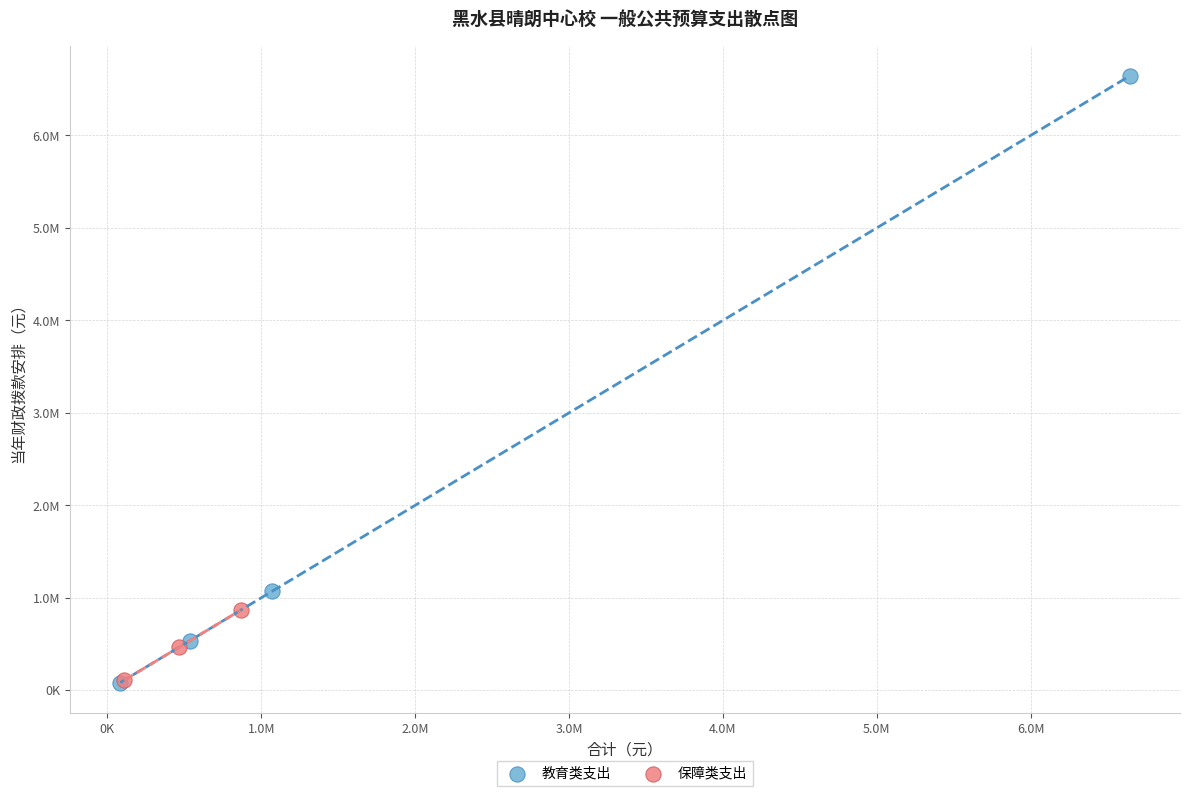

What are all the series names shown in the legend?

教育类支出, 保障类支出